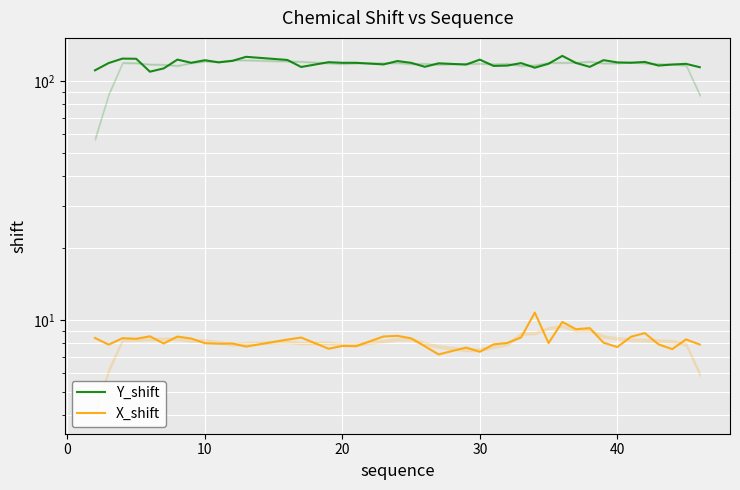

What is the spread (max minus min) of values at 40?

111.8